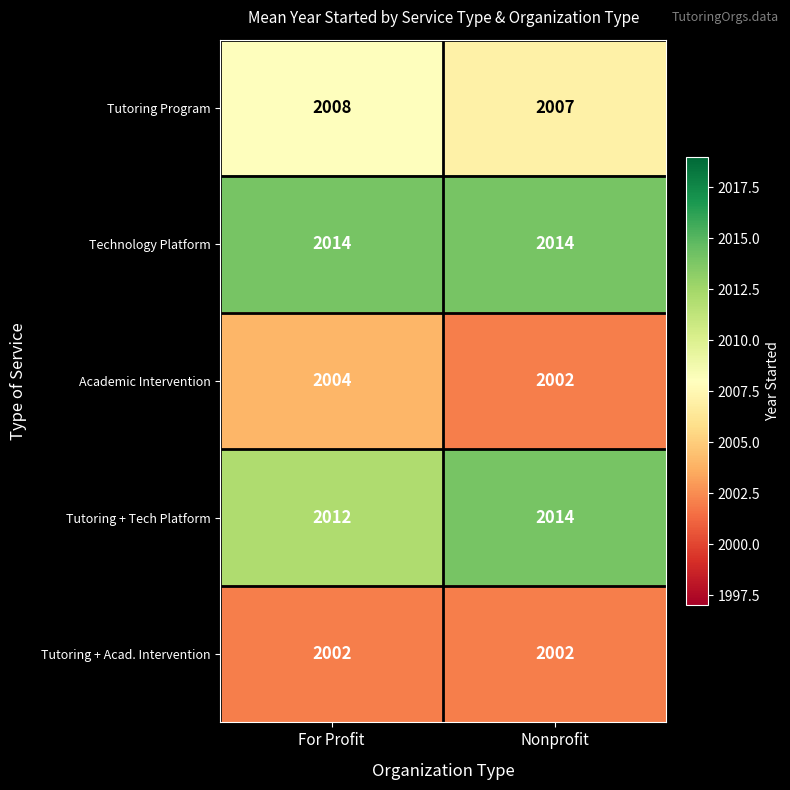

What is the maximum value shown in the chart?

2014